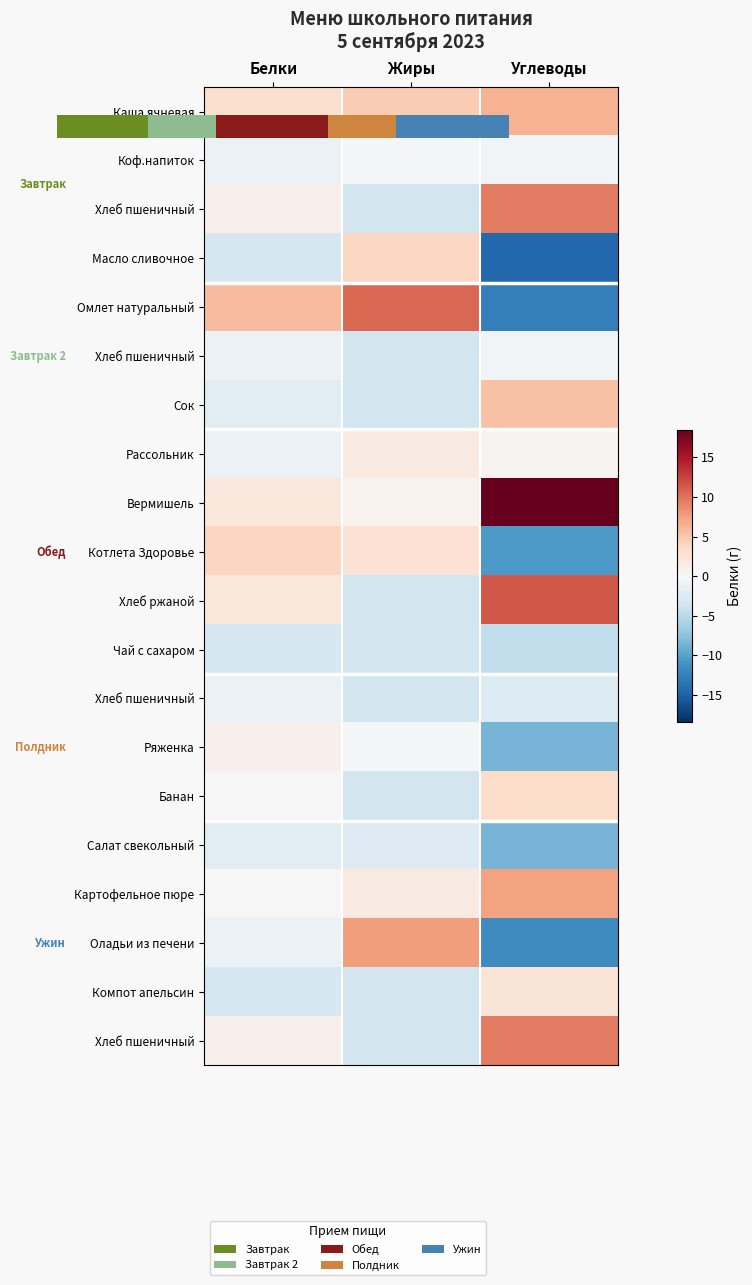

Between Жиры and Углеводы, which is larger?

Углеводы